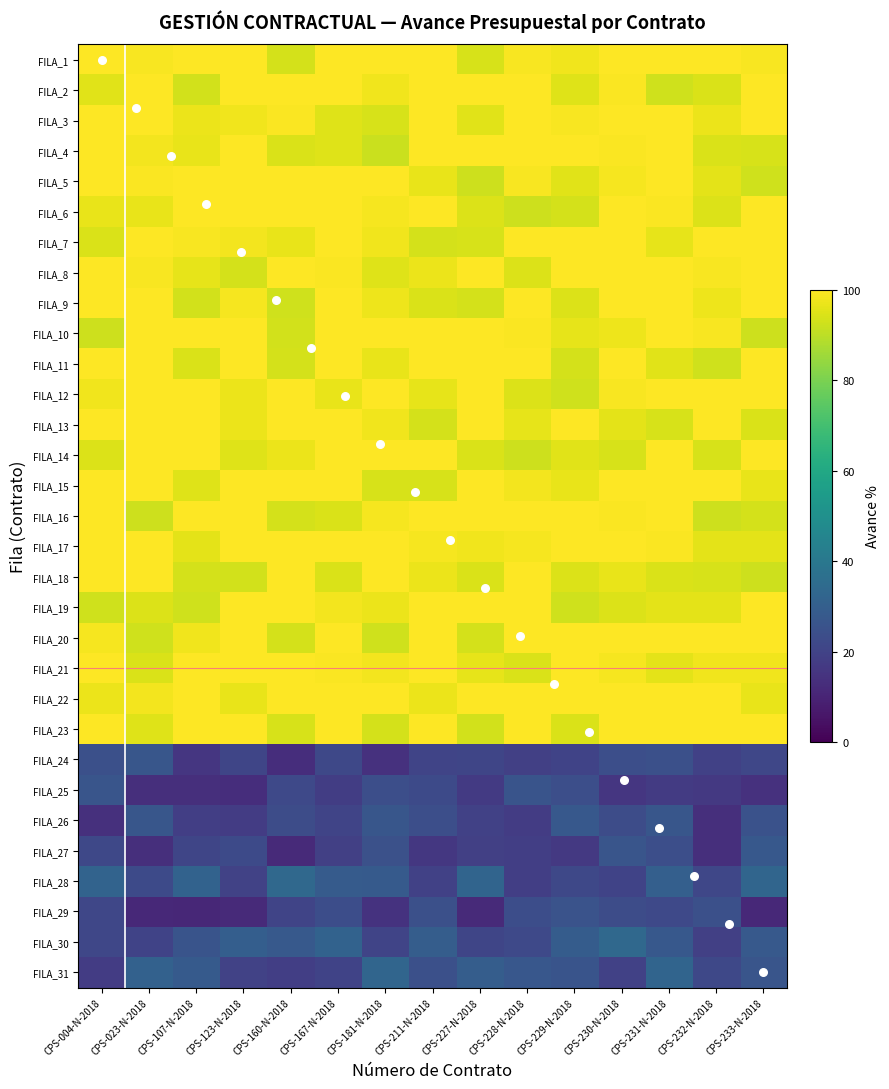

At which label does FILA_22 reach its minimum?

CPS-004-N-2018